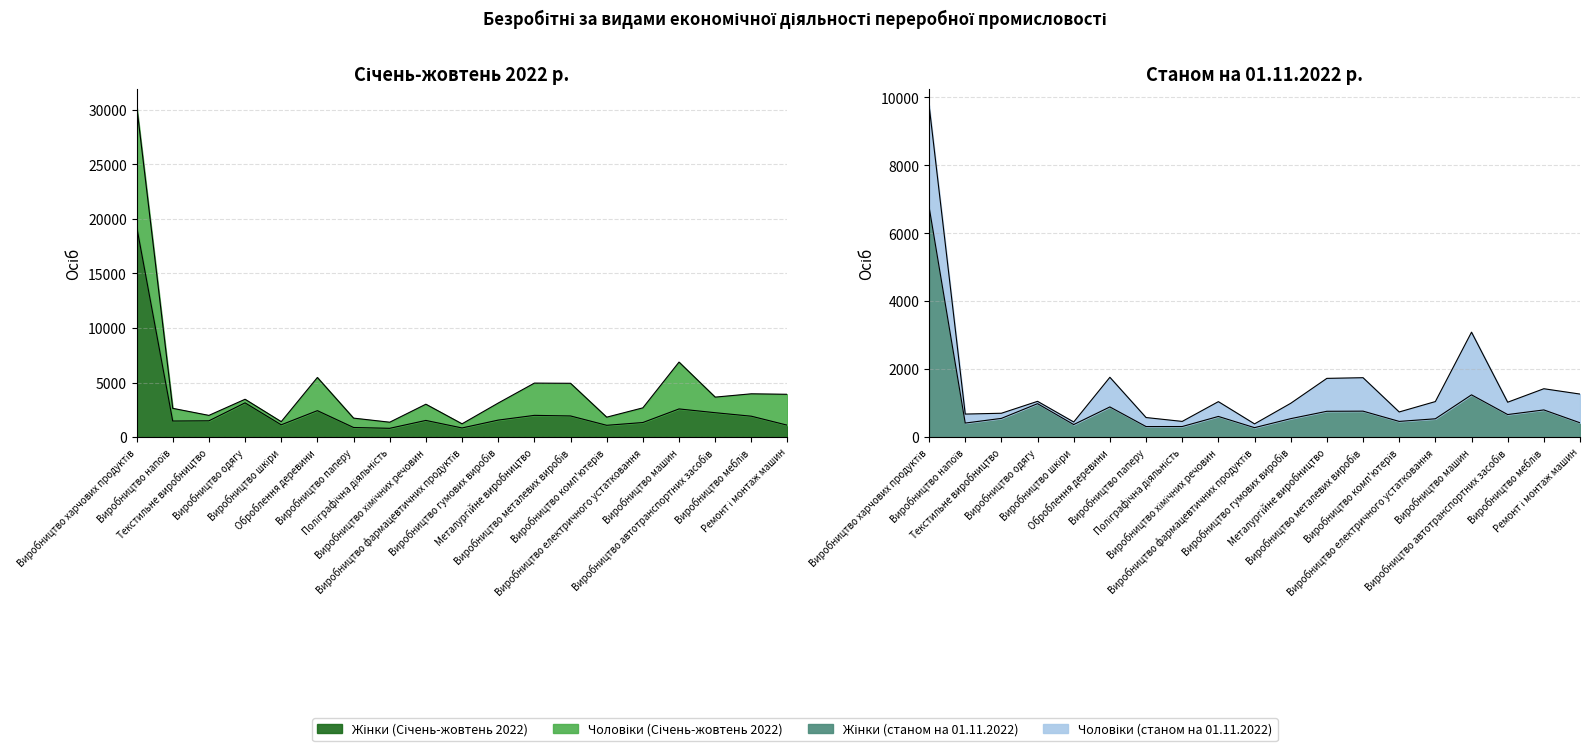

What is the greatest value displayed?

19348